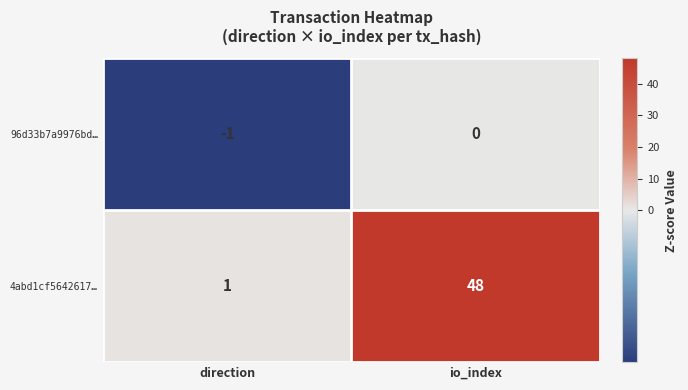

What is the difference between the 4abd1cf5642617… values at direction and io_index?

47